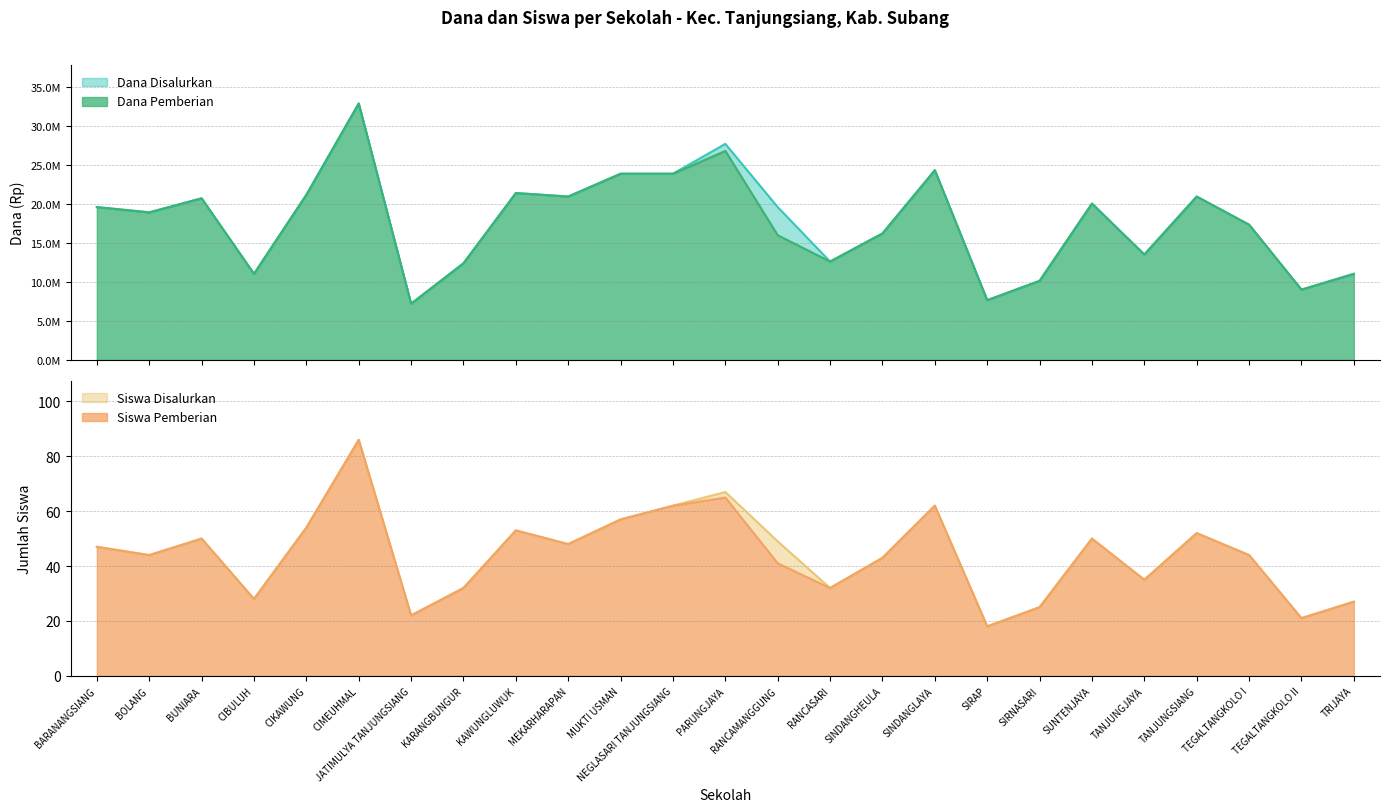

Read the Siswa Pemberian value at RANCAMANGGUNG.

41